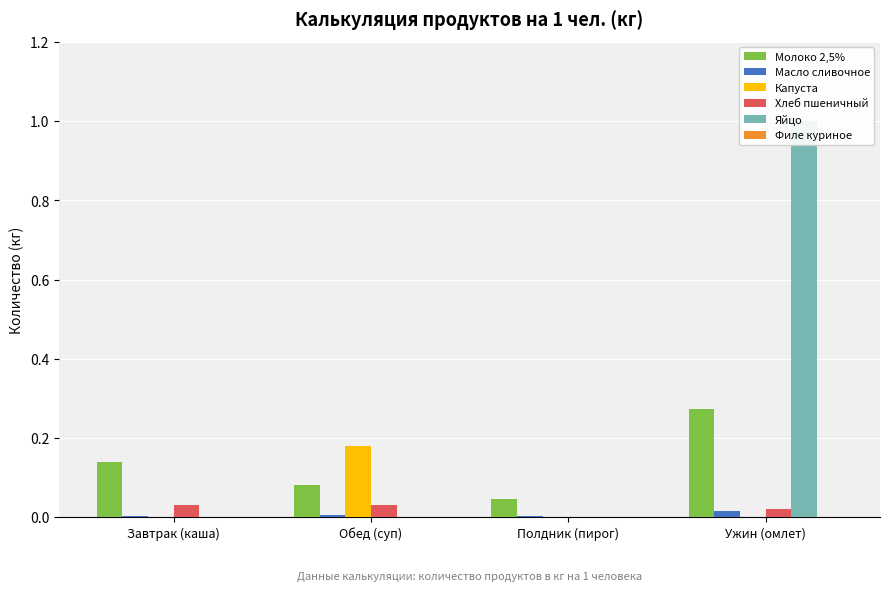

How many positive values does the Хлеб пшеничный series have?

3